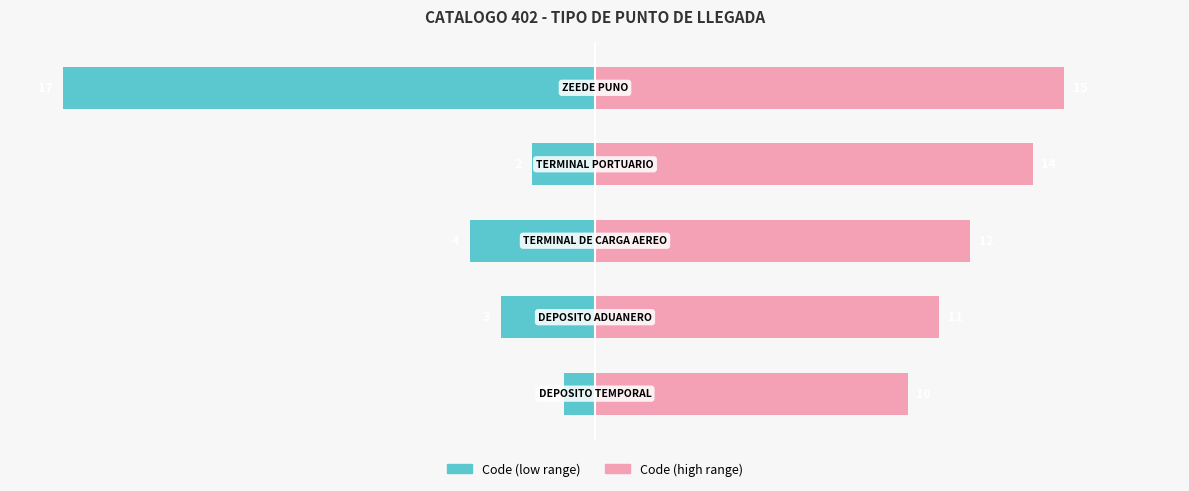

Which series has the widest spread of values?

Code (low)